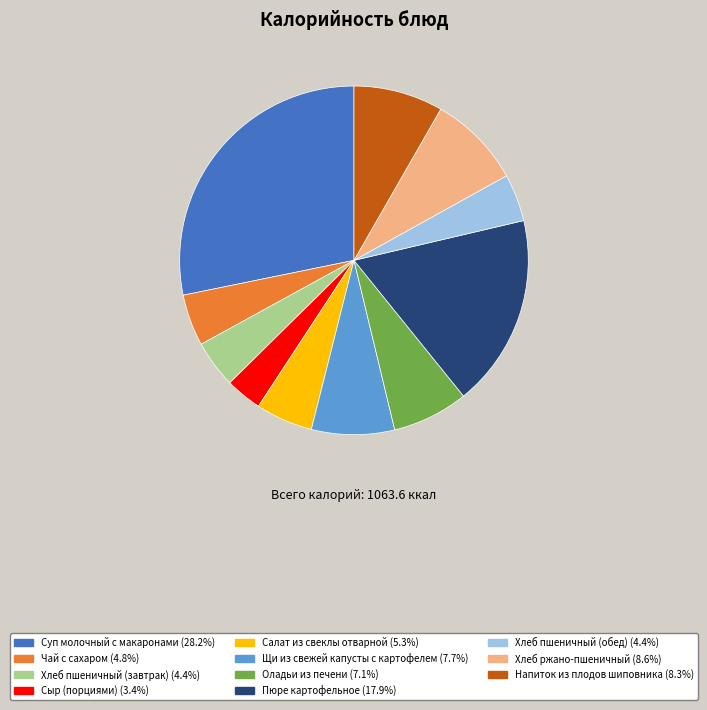

How many segments does this pie chart have?

11